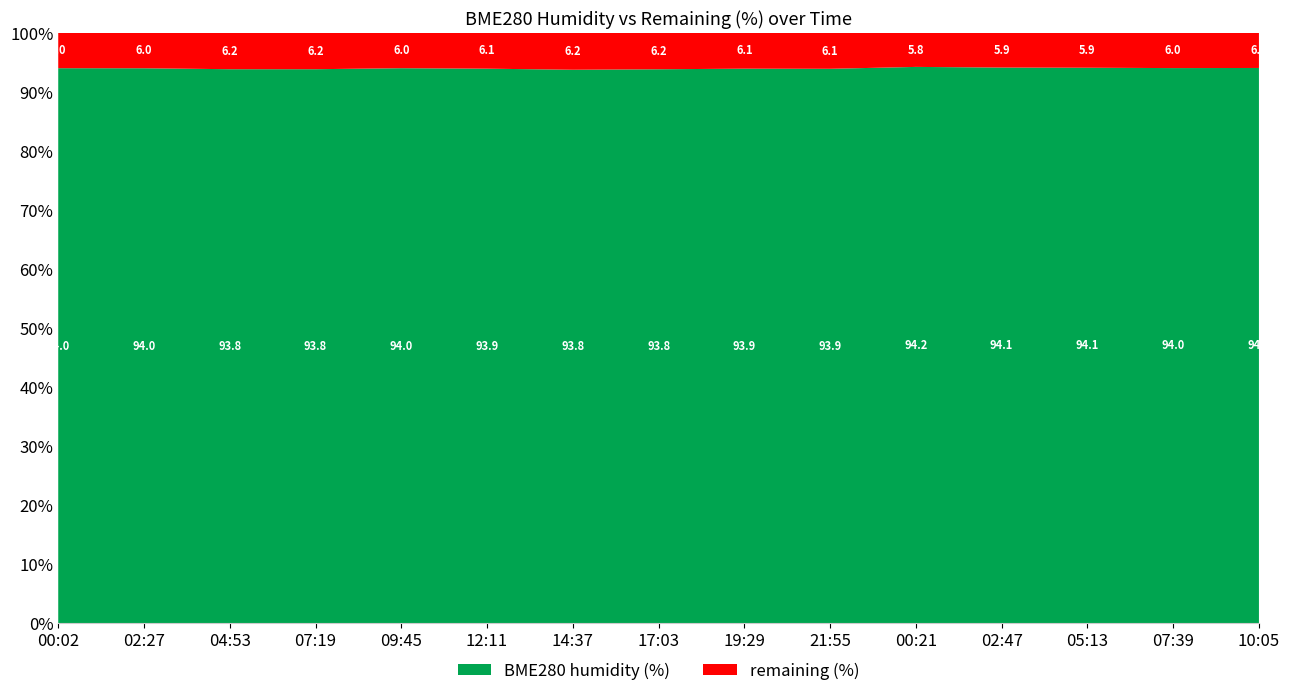

Reading left to right, list all the values displayed in this chart.

BME280_humidity: 00:02=94.0	02:27=94.0	04:53=93.8	07:19=93.8	09:45=94.0	12:11=93.9	14:37=93.8	17:03=93.8	19:29=93.9	21:55=93.9	00:21=94.2	02:47=94.1	05:13=94.1	07:39=94.0	10:05=94.0
remaining: 00:02=6.0	02:27=6.0	04:53=6.2	07:19=6.2	09:45=6.0	12:11=6.1	14:37=6.2	17:03=6.2	19:29=6.1	21:55=6.1	00:21=5.8	02:47=5.9	05:13=5.9	07:39=6.0	10:05=6.0